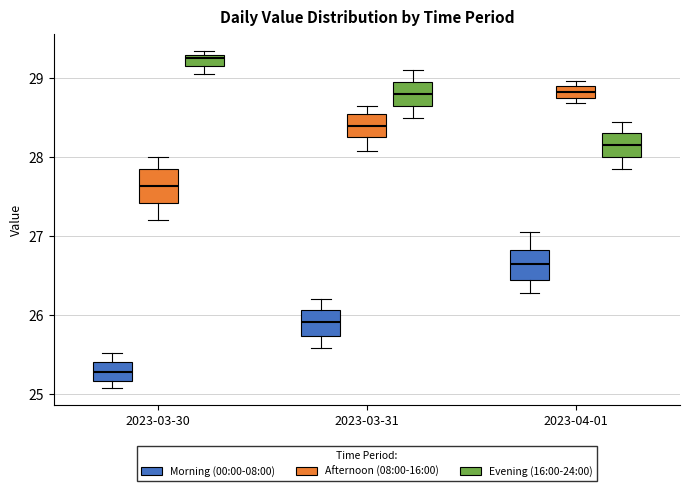

Which box's median line is the highest?

2023-03-30 (Evening (16:00-24:00))